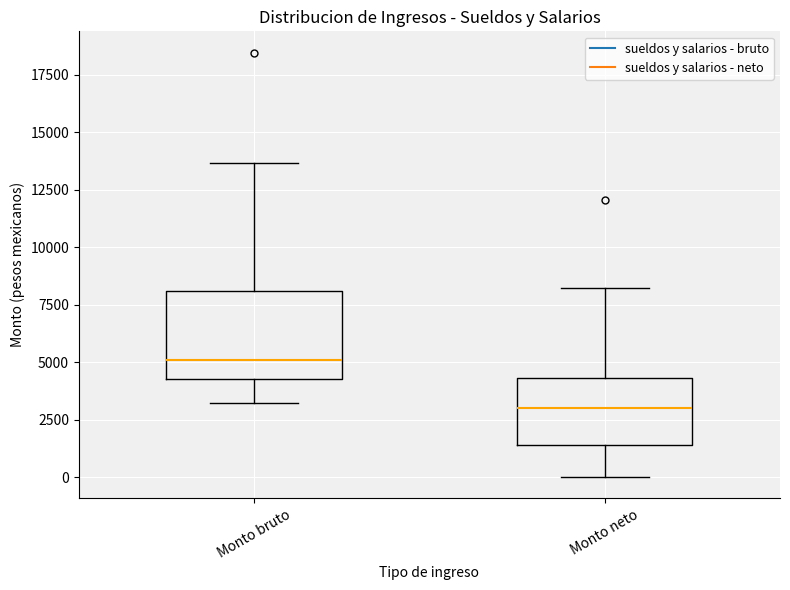

Which box has the highest median line?

Monto bruto